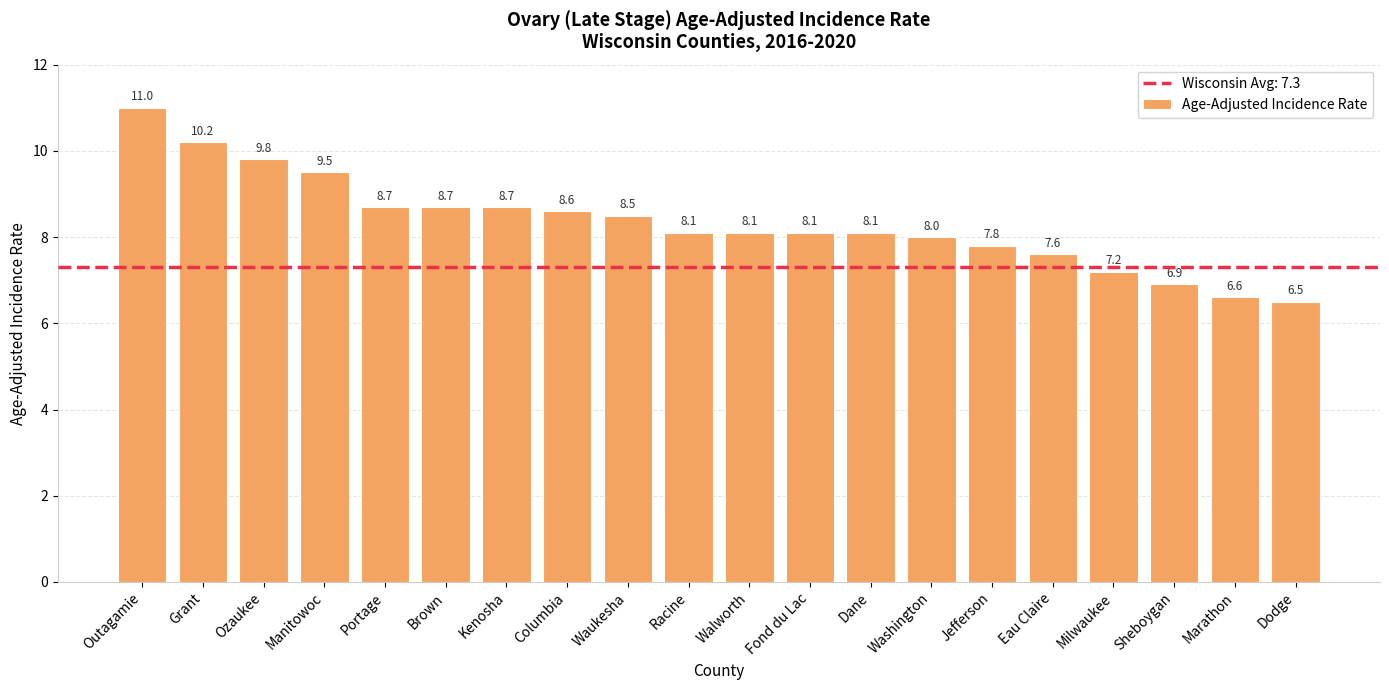

Reading left to right, list all the values displayed in this chart.

Outagamie=11.0	Grant=10.2	Ozaukee=9.8	Manitowoc=9.5	Portage=8.7	Brown=8.7	Kenosha=8.7	Columbia=8.6	Waukesha=8.5	Racine=8.1	Walworth=8.1	Fond du Lac=8.1	Dane=8.1	Washington=8.0	Jefferson=7.8	Eau Claire=7.6	Milwaukee=7.2	Sheboygan=6.9	Marathon=6.6	Dodge=6.5